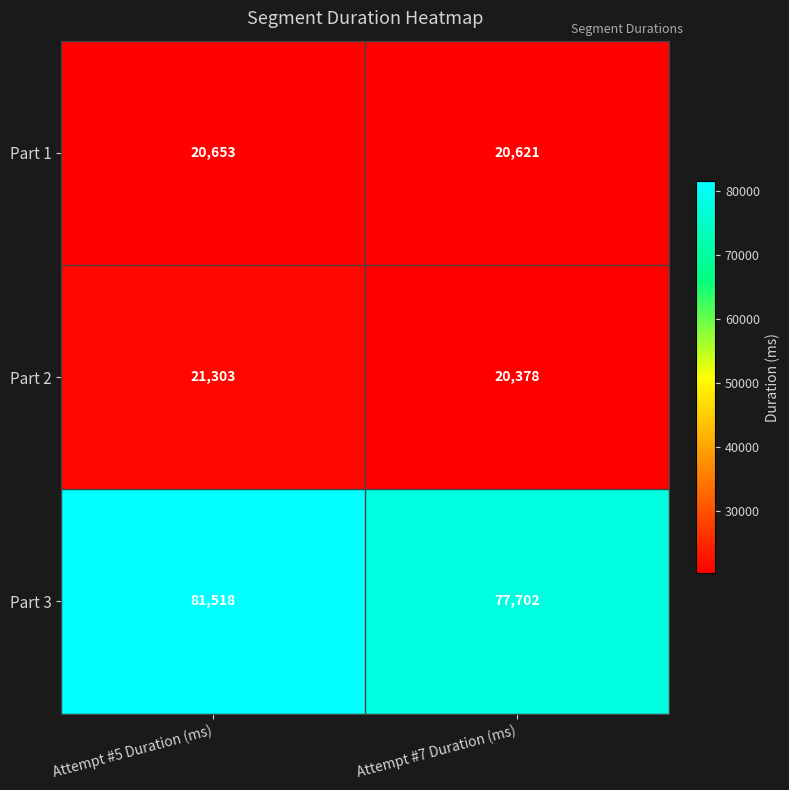

The value of Part 3 at Attempt #7 Duration (ms) is 77702. True or false?

True